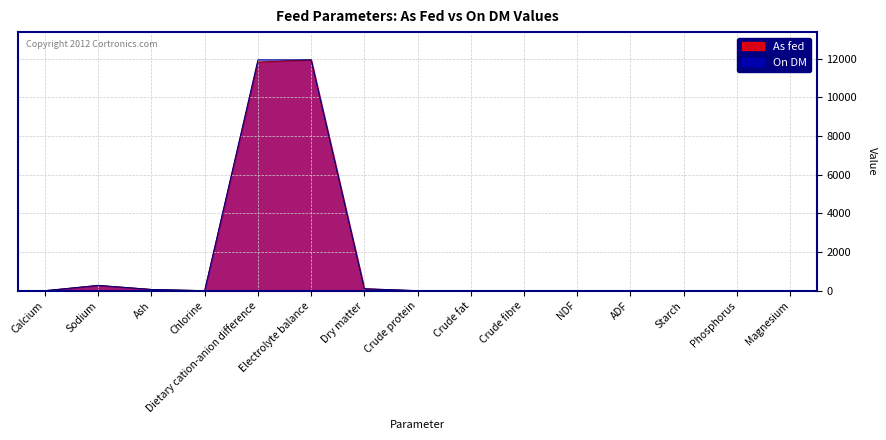

What is the label of the 6th point from the right?

Crude fibre